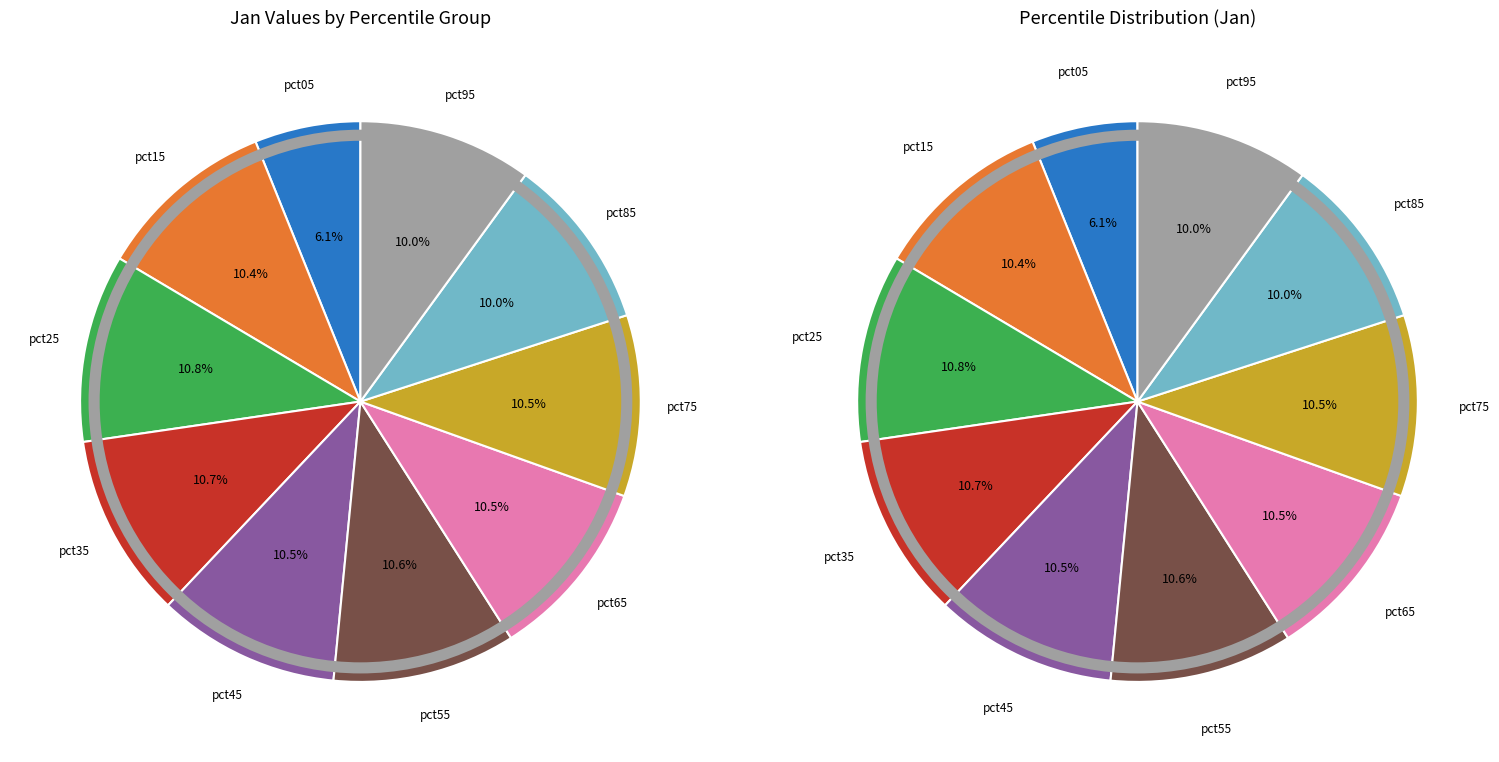

How many segments does this pie chart have?

10